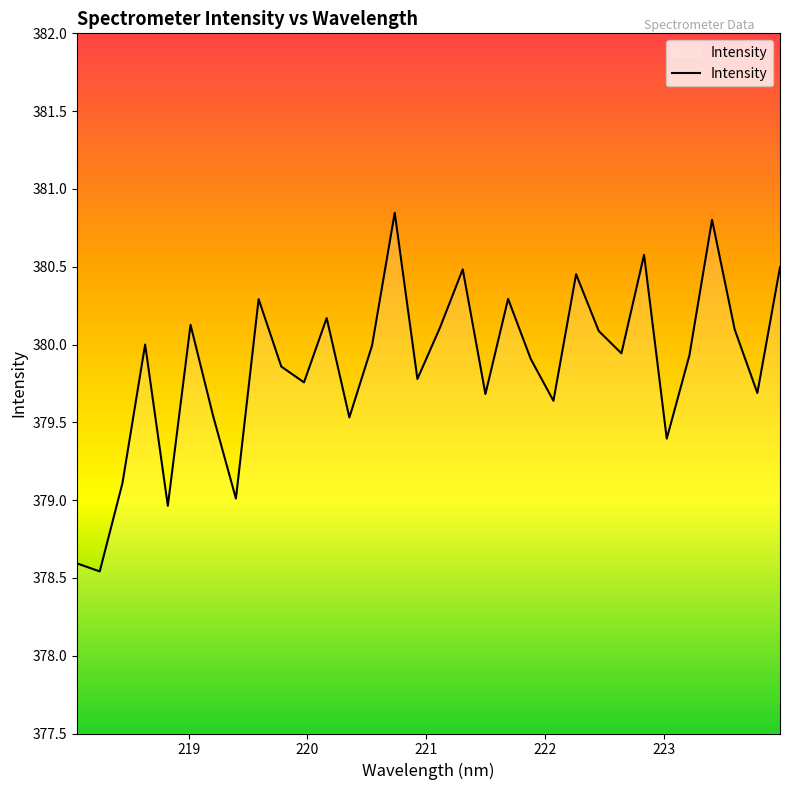

What is the difference between the maximum and minimum values?

2.3